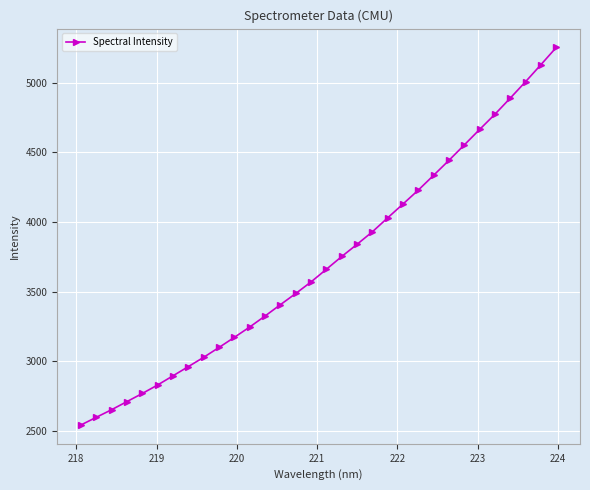

Does the chart display data point markers on the line(s)?

Yes